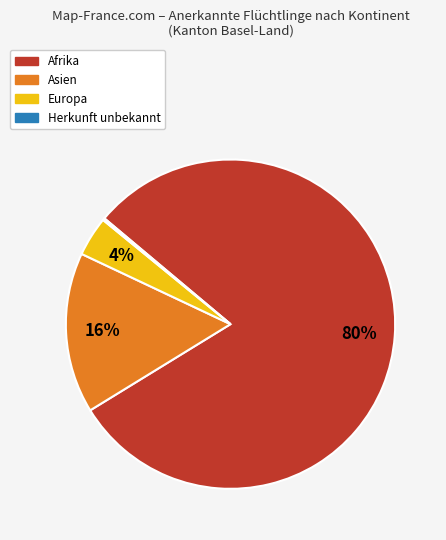

What is the largest slice in the pie chart?

Afrika